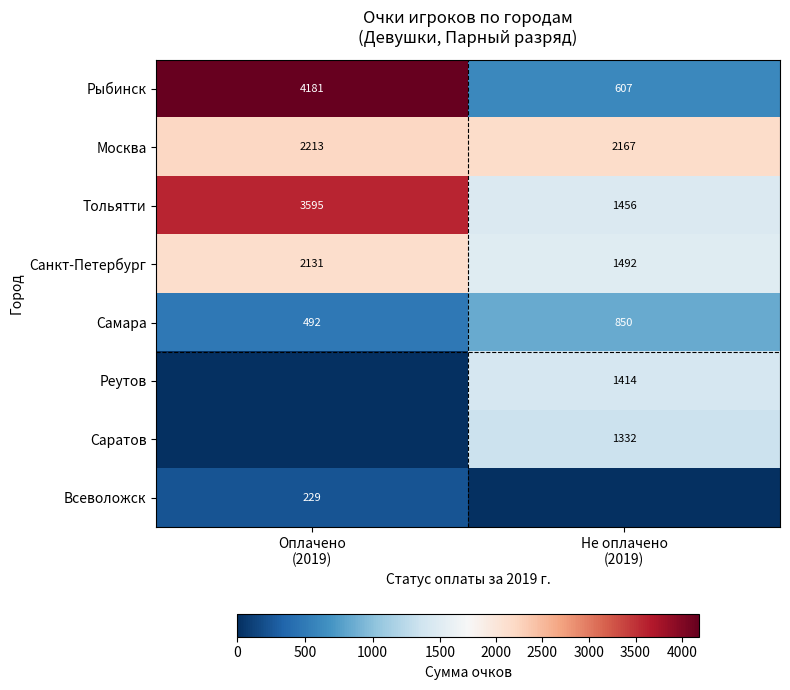

What is the difference between the highest and lowest values at Не оплачено
(2019)?

2167